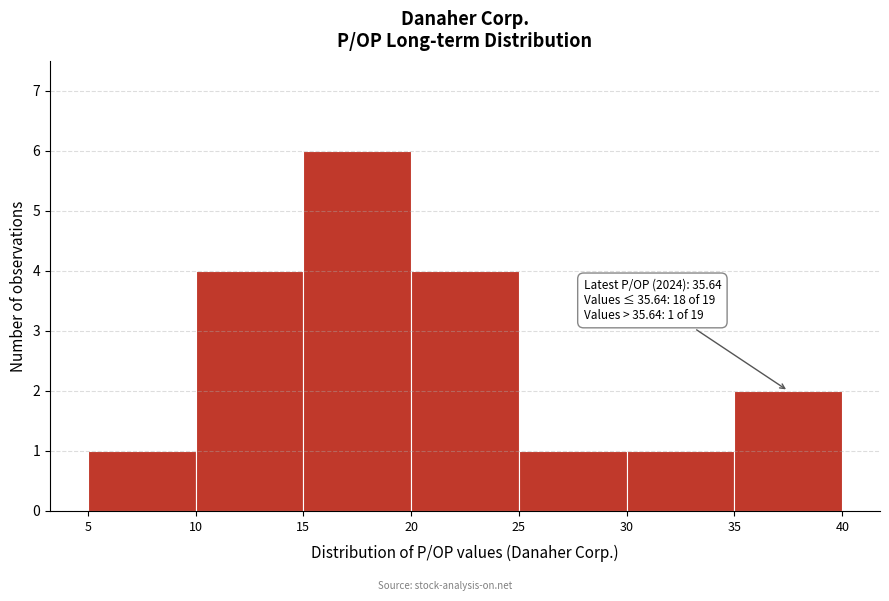

Which range on the x-axis has the tallest bar?

15 to 20